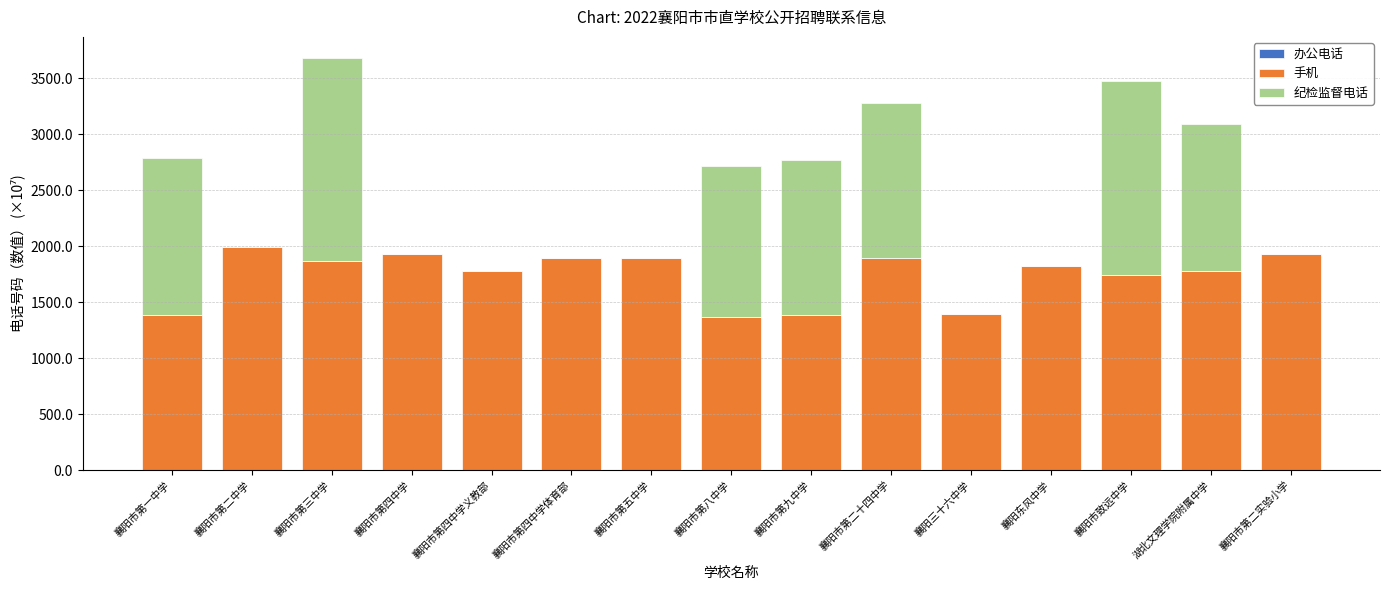

List the series in order of their peak value, highest first.

手机, 纪检监督电话, 办公电话